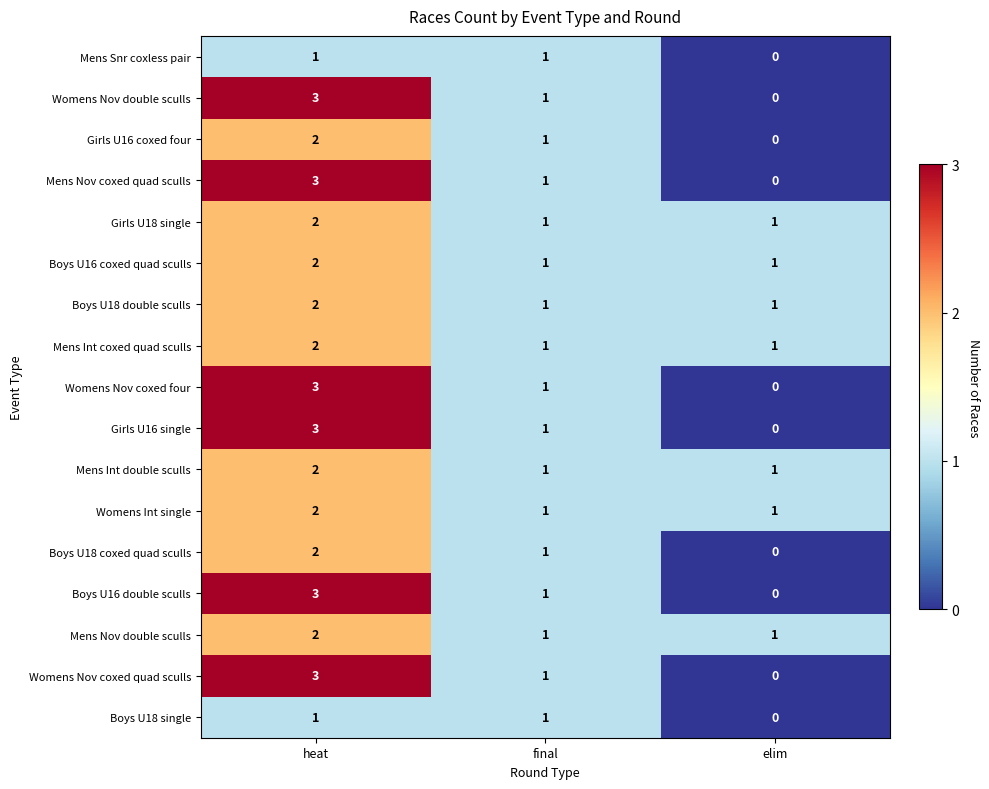

At which category is the sum across all series the highest?

heat